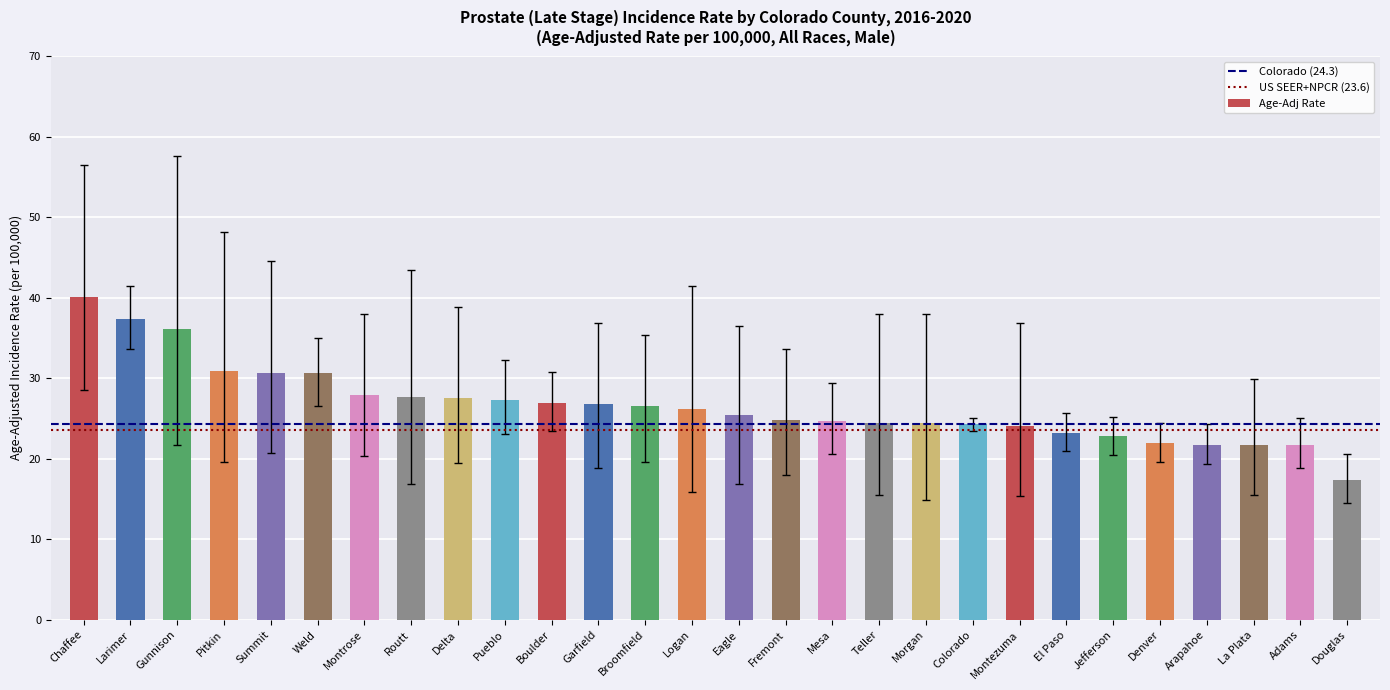

What is the value of the 23rd bar from the left?

22.8